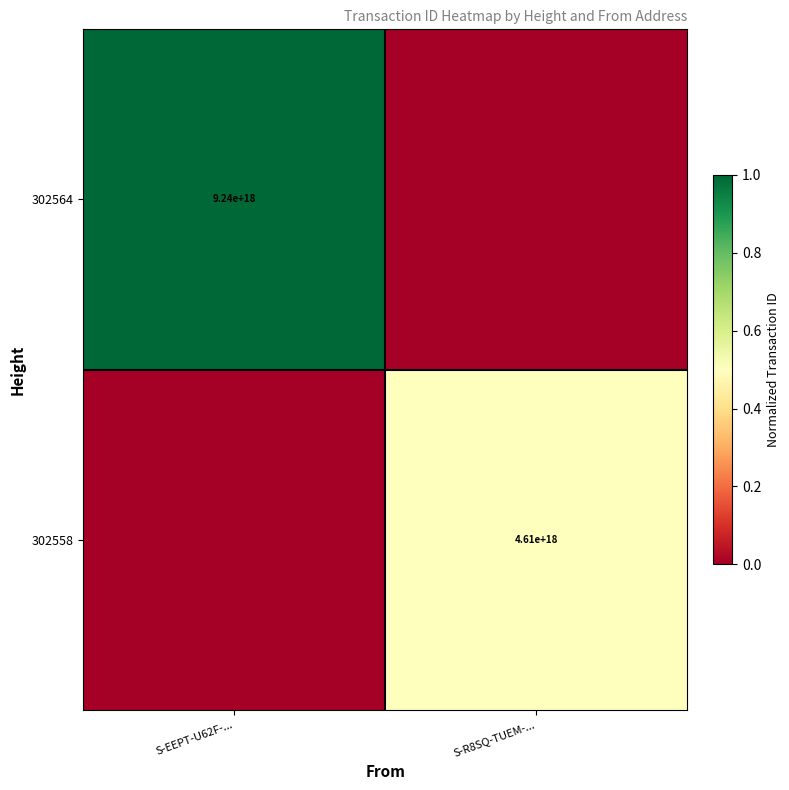

How many data points does each series have?

2